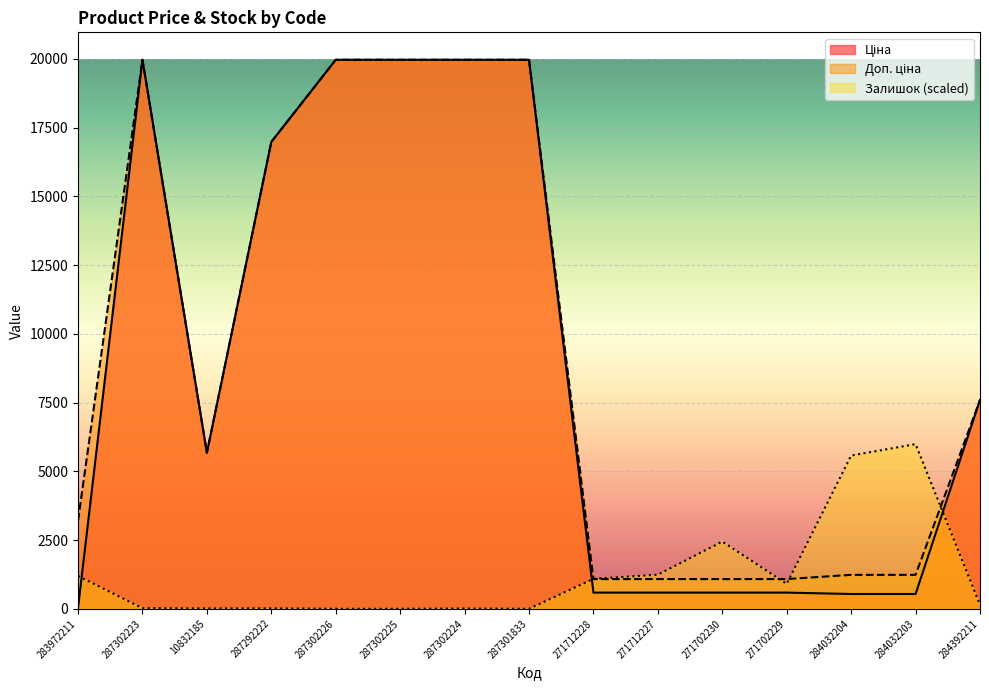

Which category has the highest value in the Доп. ціна series?

287302223